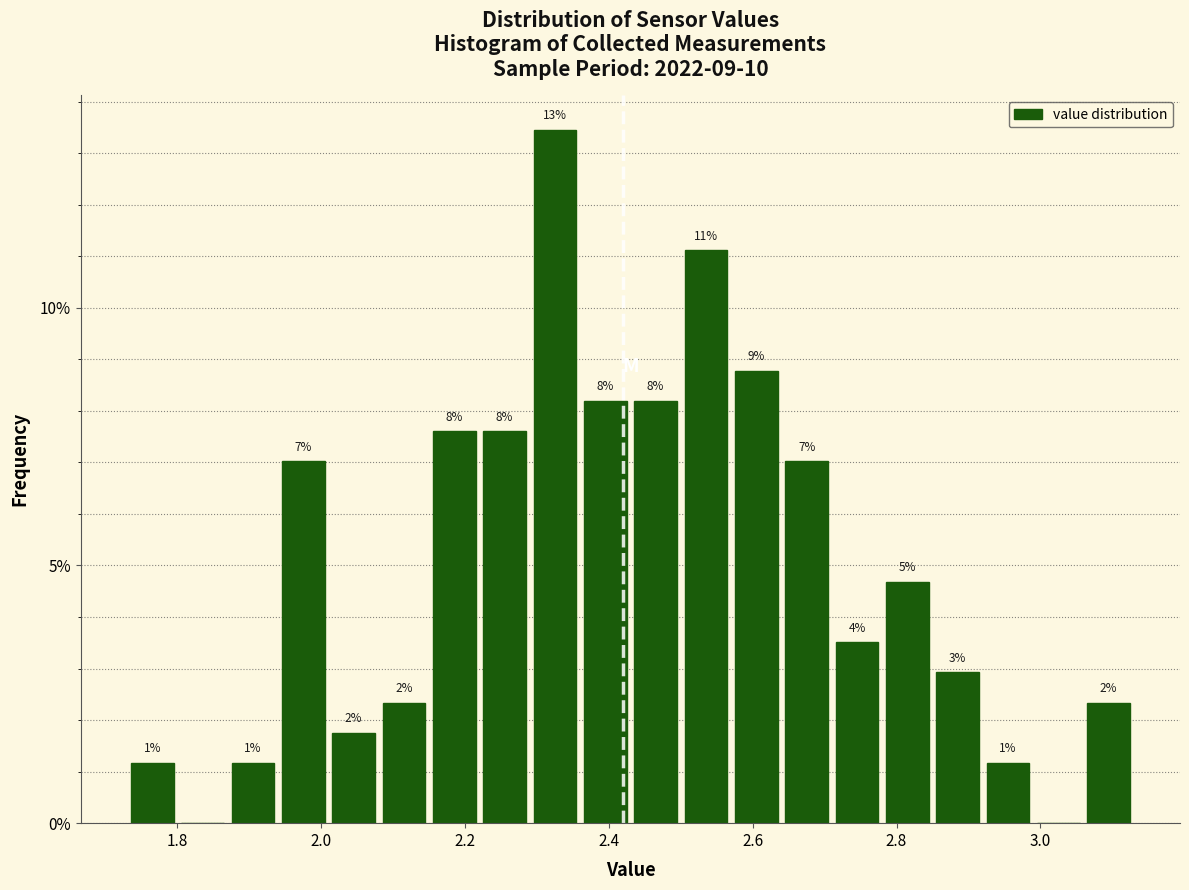

Read against the x-axis, roughly where is the centre of the tallest bar?

2.32